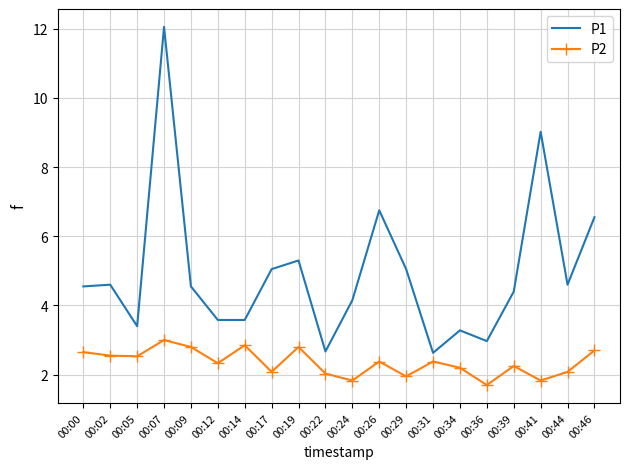

At which category is the sum across all series the highest?

00:07